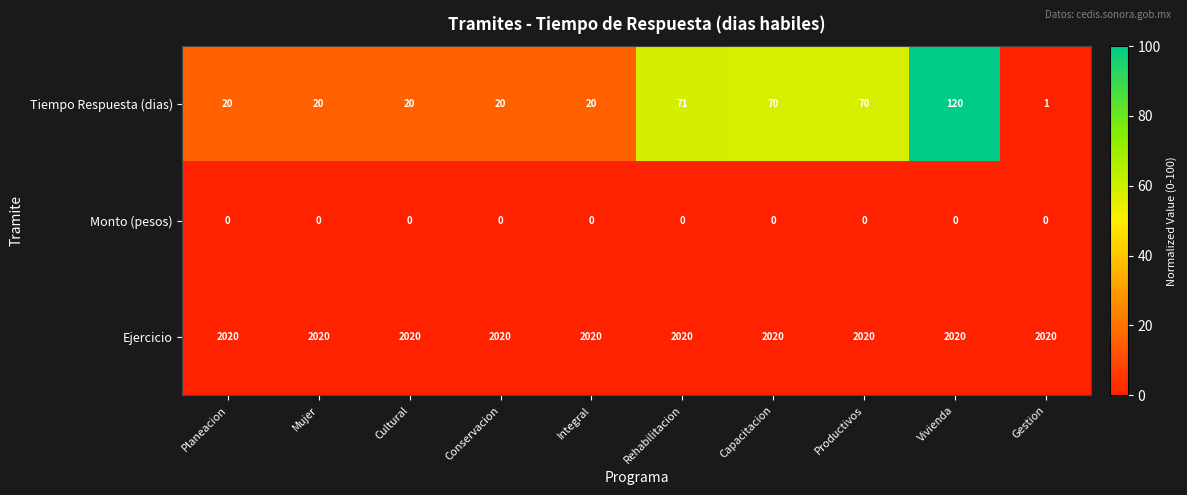

At Conservacion, list the series in order from largest to smallest.

Ejercicio, Tiempo Respuesta (dias), Monto (pesos)